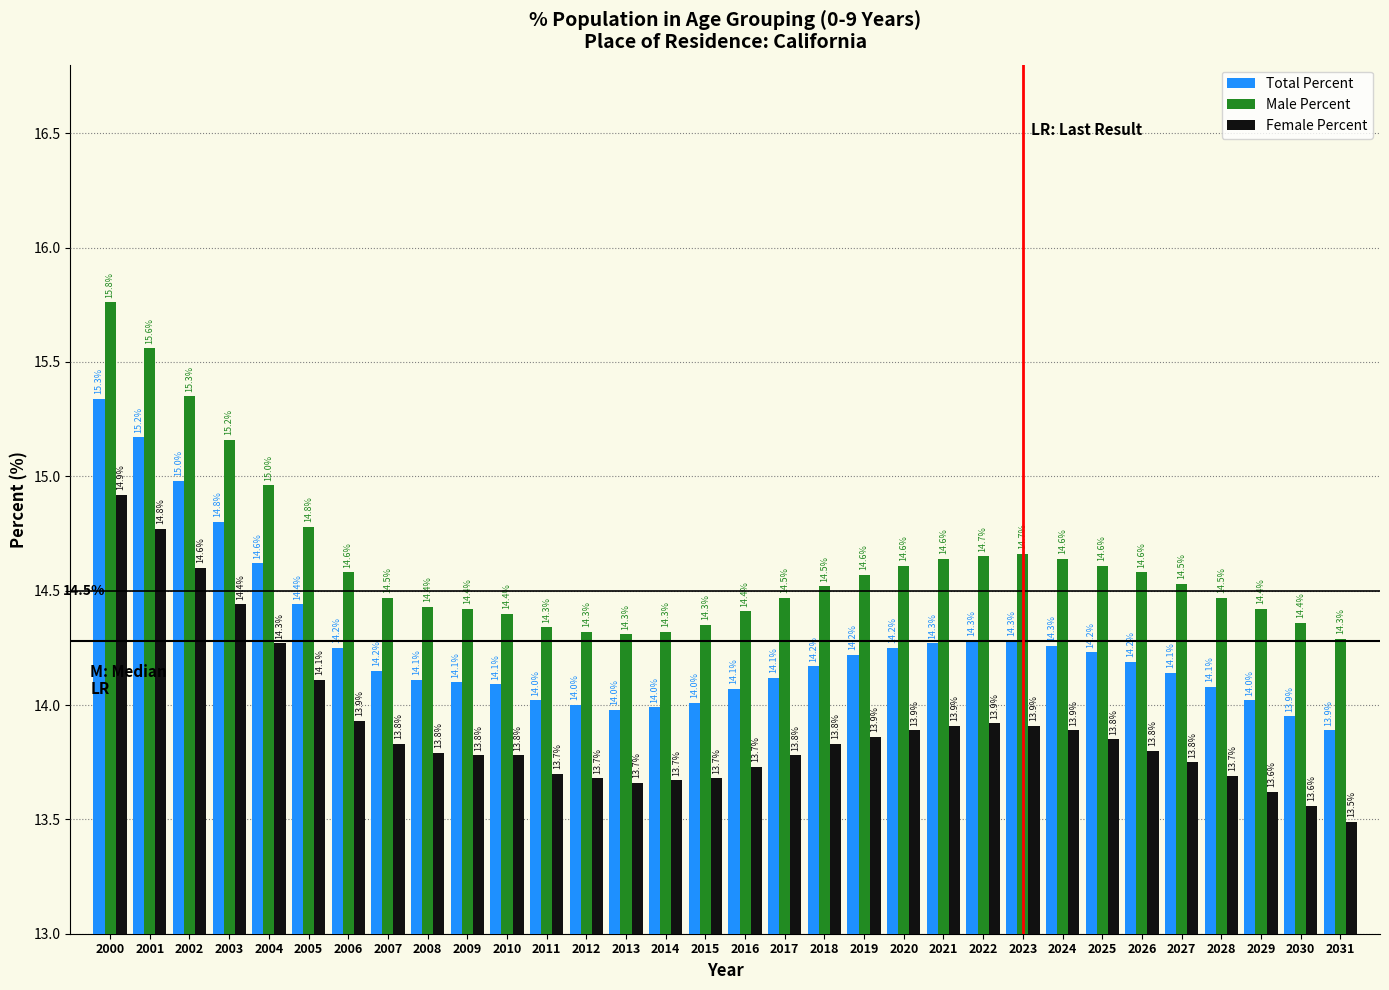

Which label corresponds to the smallest value in the chart?

2031